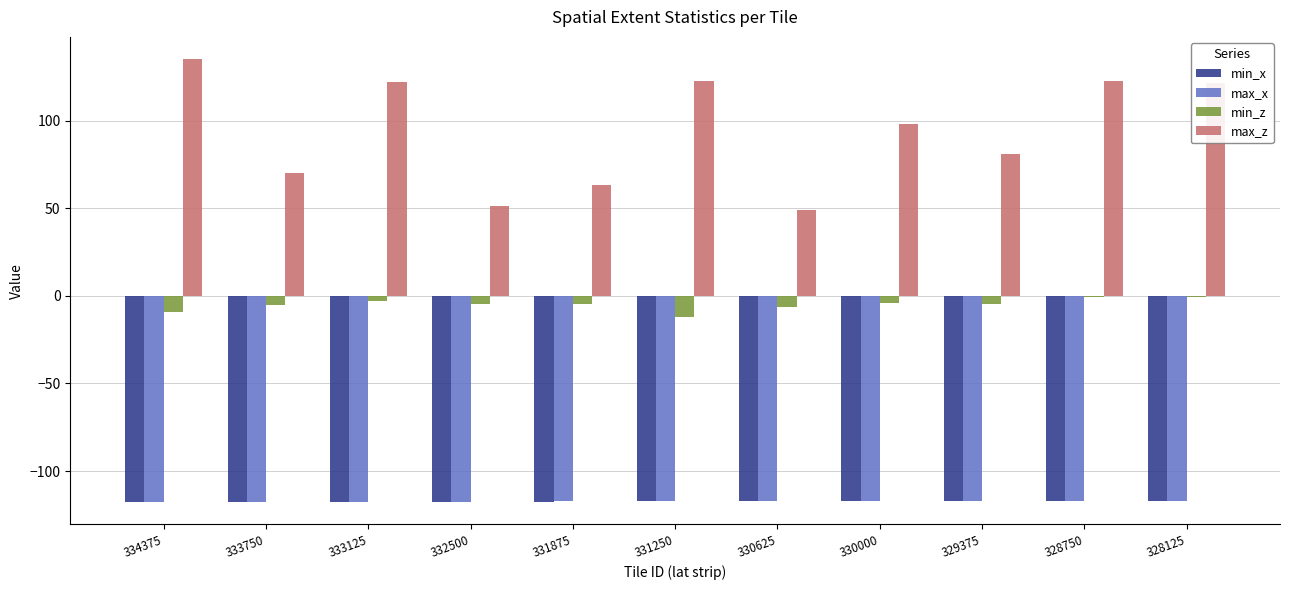

Between 331250 and 330000, which series saw the biggest shift?

max_z